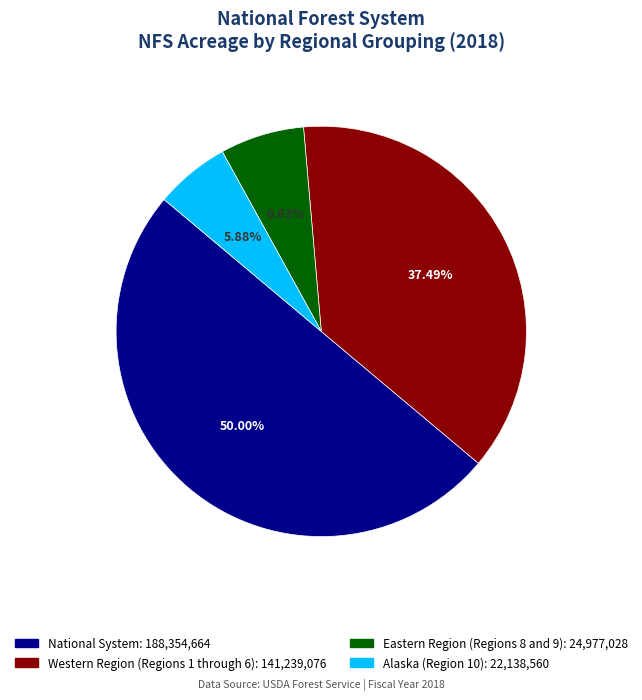

Which category has the biggest portion of the pie?

National System